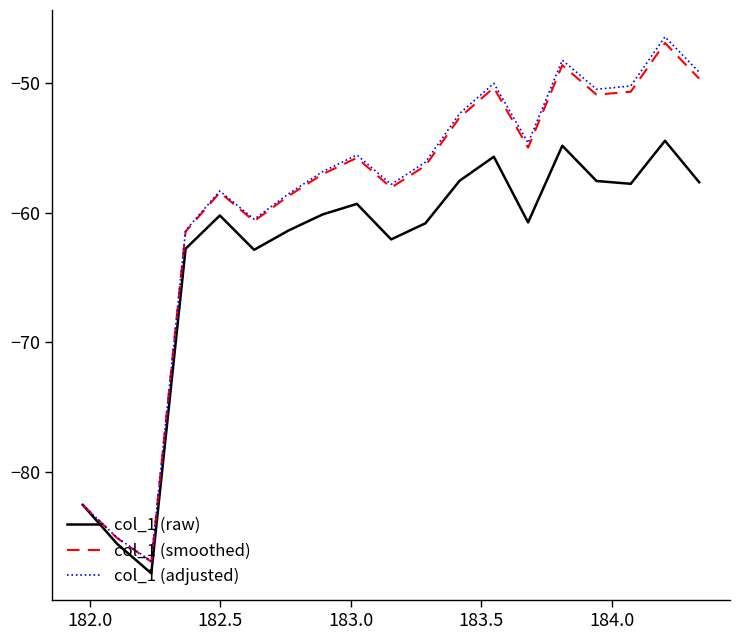

What is the lowest value of the col_1 (smoothed) series?

-87.0